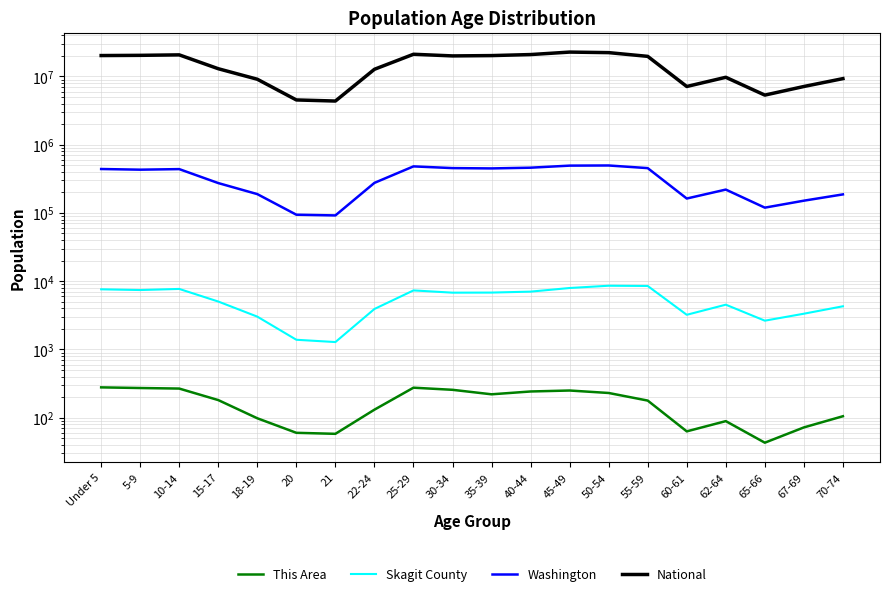

Read the Skagit County value at 10-14, to the nearest 100.

7700